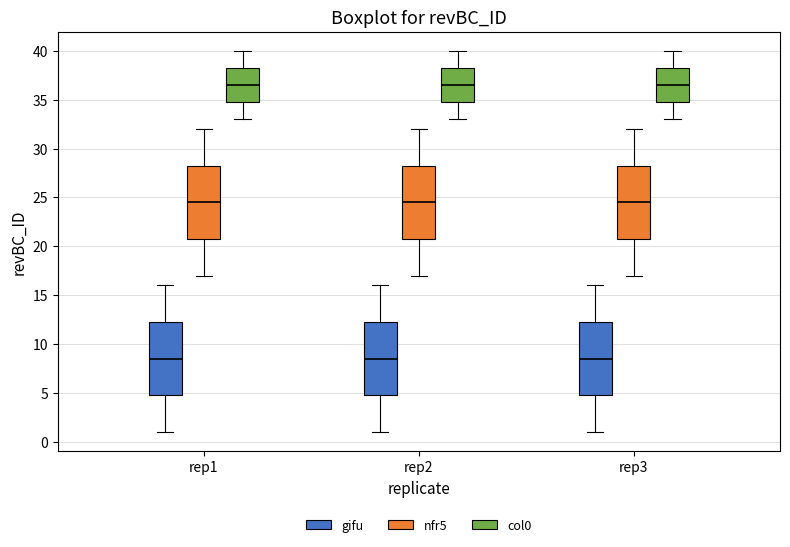

Where does the median line of the box for rep1 (nfr5) sit on the y-axis? The values are not printed on the chart, so give them approximately, as read against the axis.

24.5